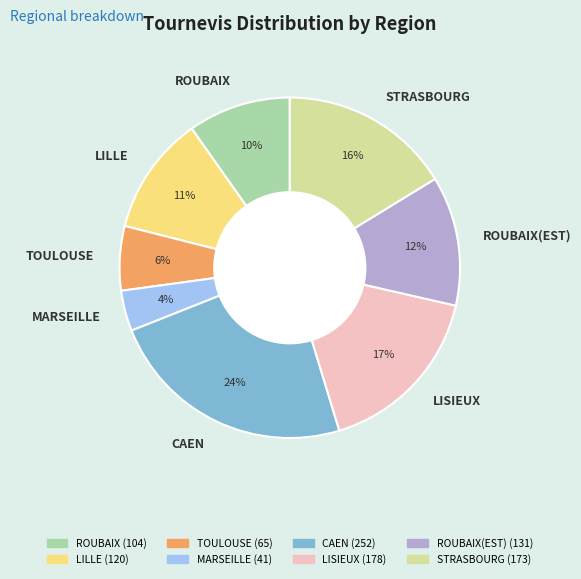

Count the number of slices in the pie.

8